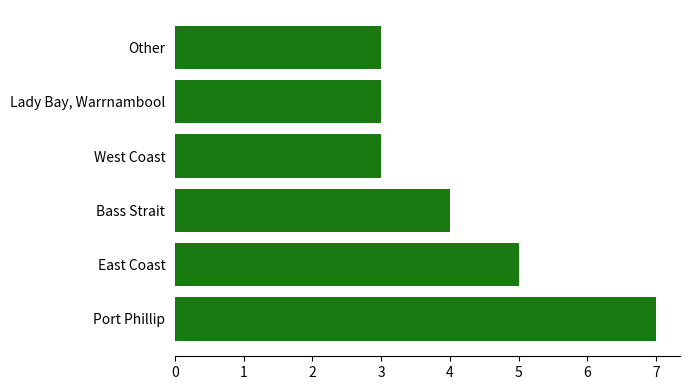

Does the chart contain stacked bars?

No